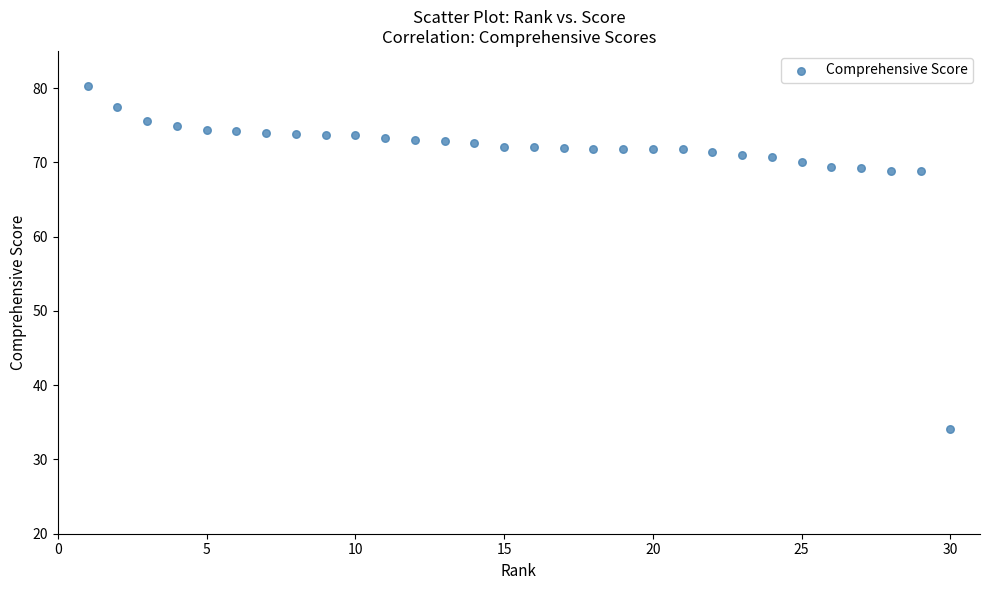

What is the range of Y values (max minus min)?

46.1